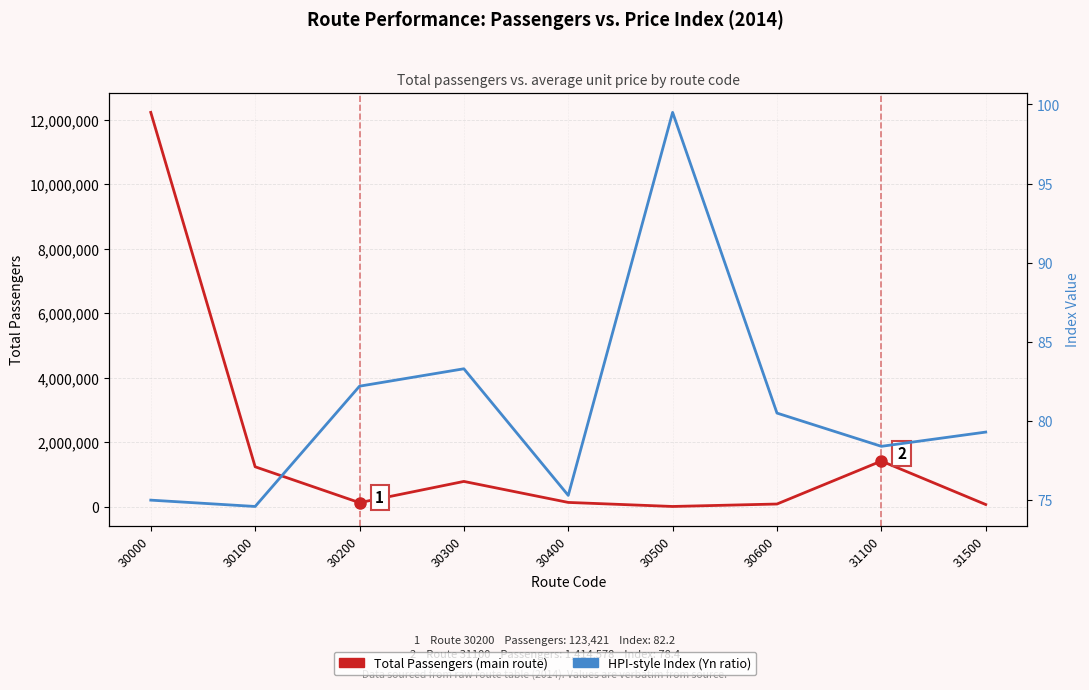

True or false: HPI-style Index (Yn ratio) and Total Passengers (main route) intersect in this chart.

False